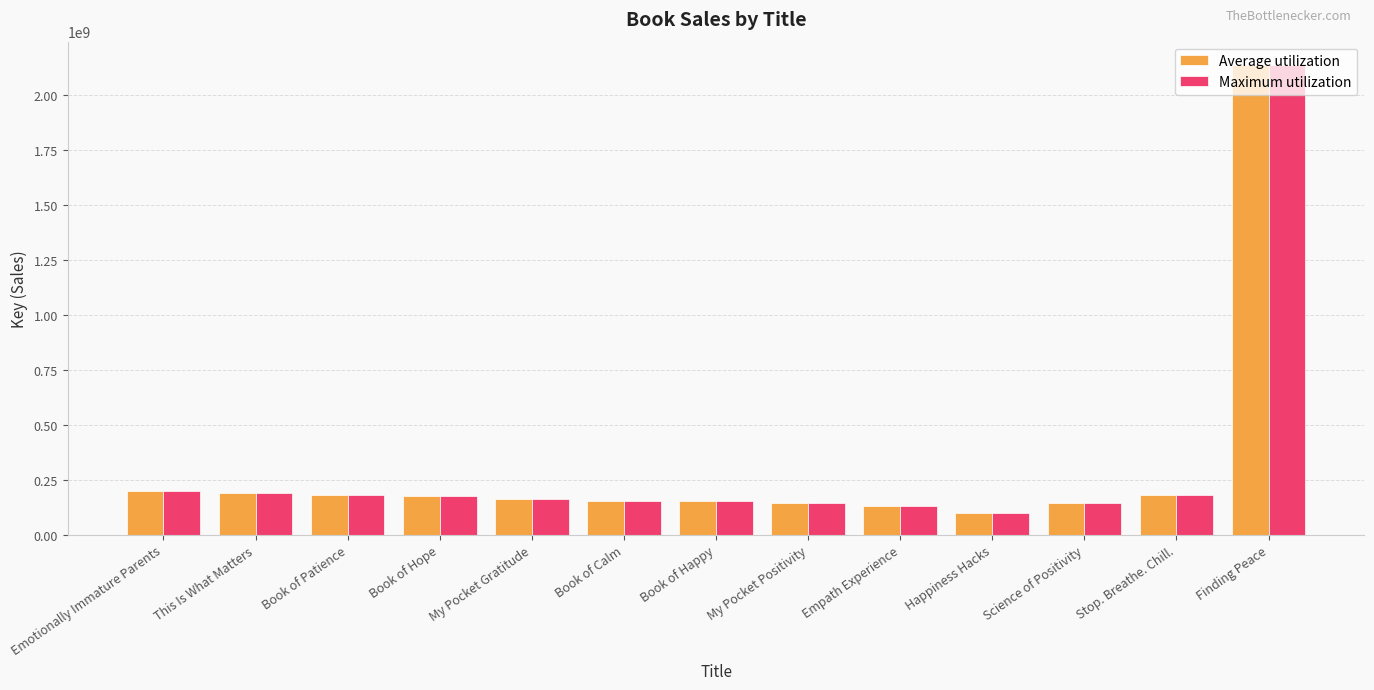

Which category has the highest value across all series?

Finding Peace